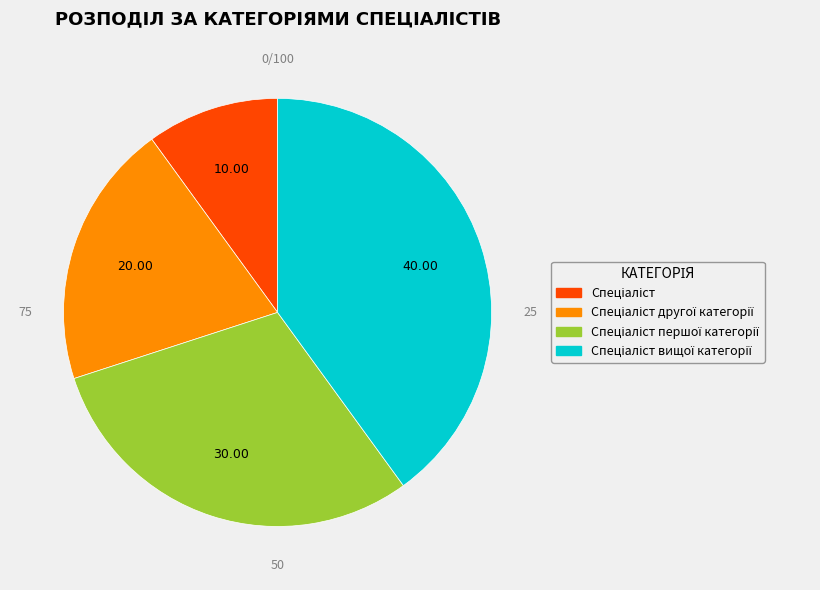

Is there a majority slice in this chart?

No